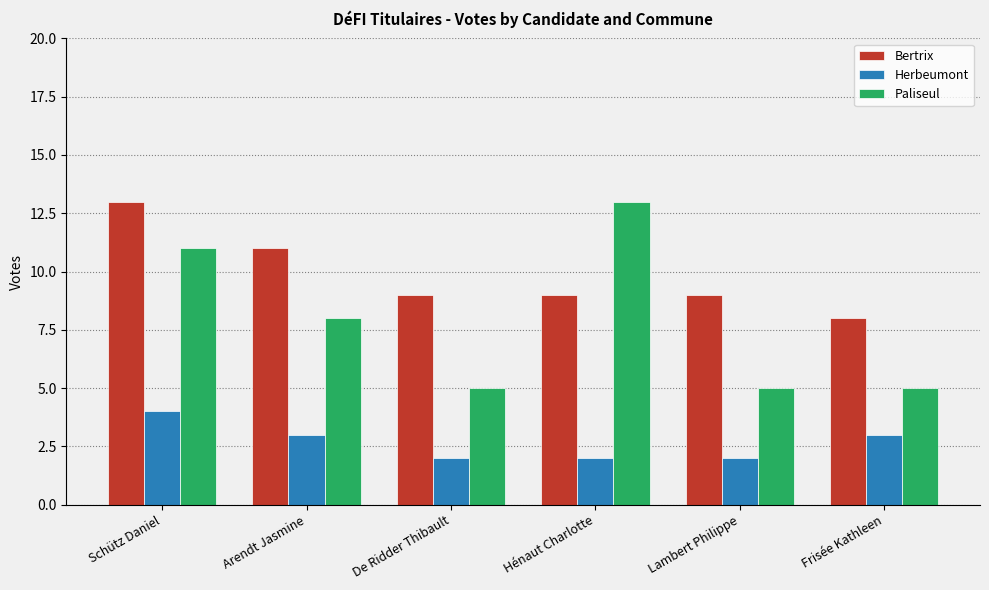

How many data points does each series have?

6